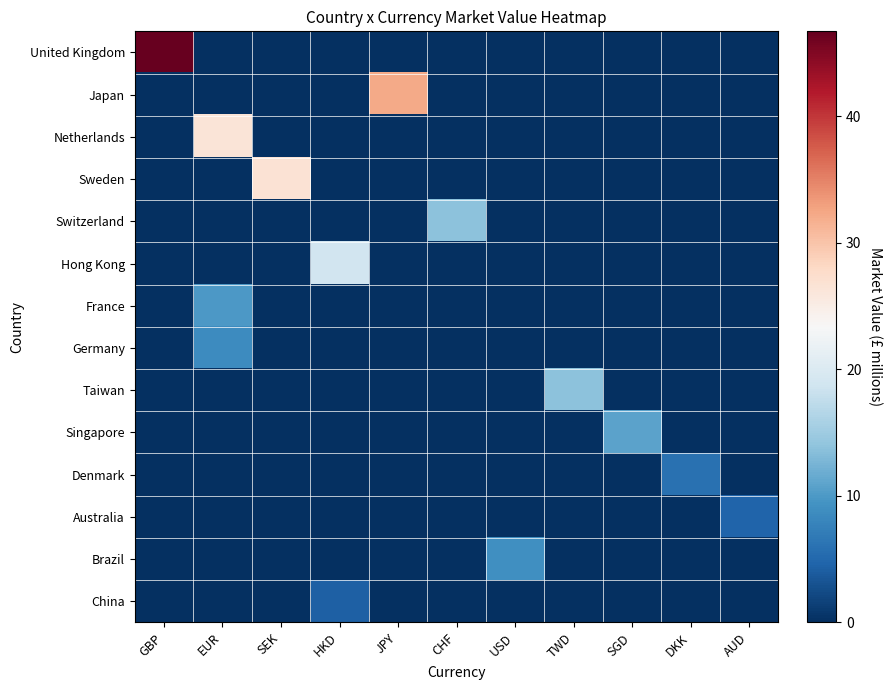

At HKD, list the series in order from smallest to largest.

United Kingdom, Japan, Netherlands, Sweden, Switzerland, France, Germany, Taiwan, Singapore, Denmark, Australia, Brazil, China, Hong Kong